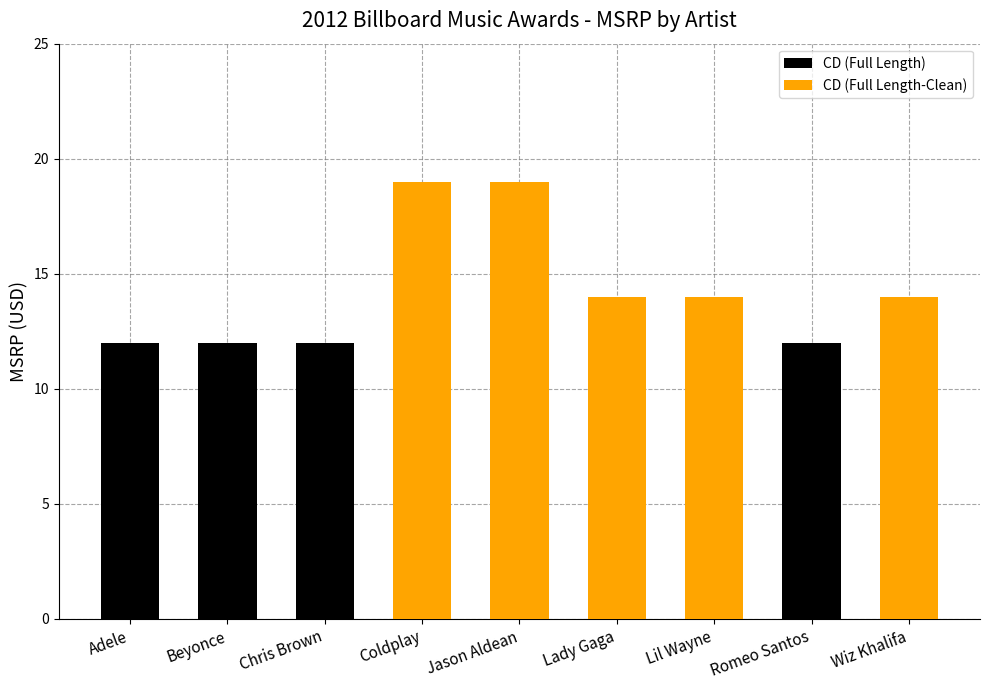

Reading left to right, what are all the values shown in this chart?

12.0	12.0	12.0	19.0	19.0	14.0	14.0	12.0	14.0